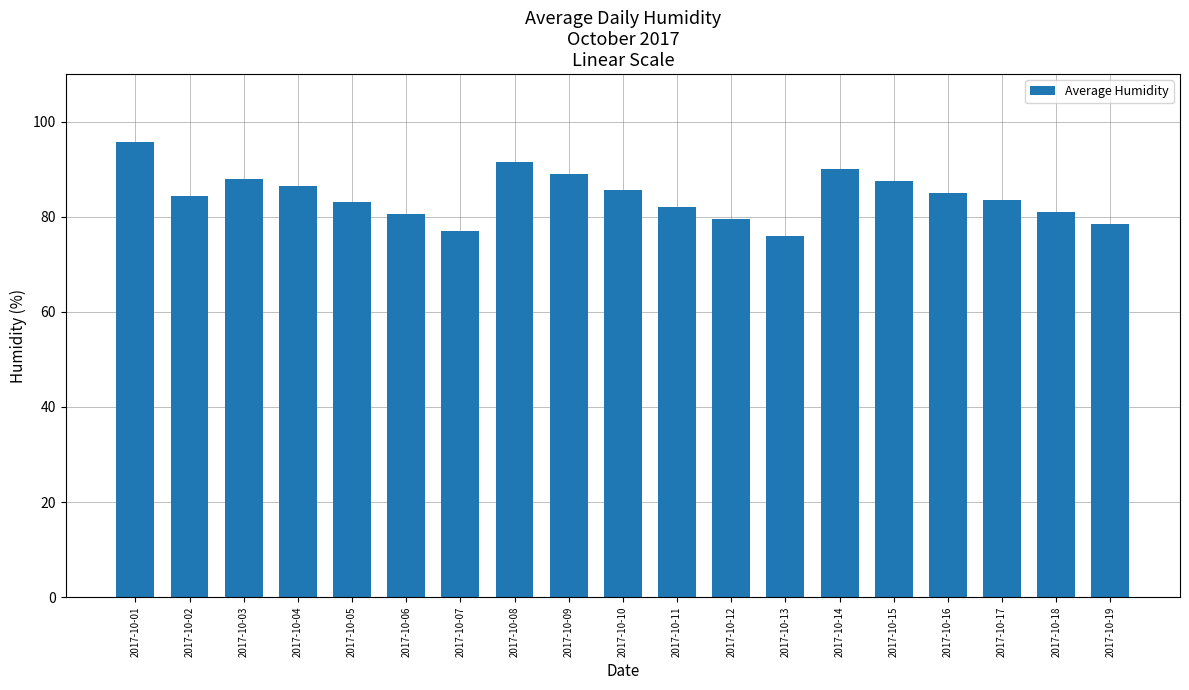

What is the sum of the values at 2017-10-18 and 2017-10-03?

169.0